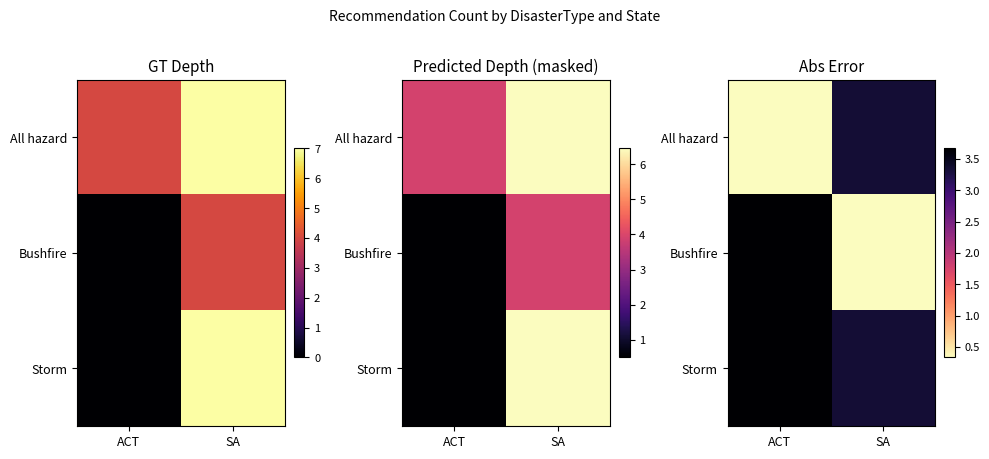

How many categories are shown in the chart?

2